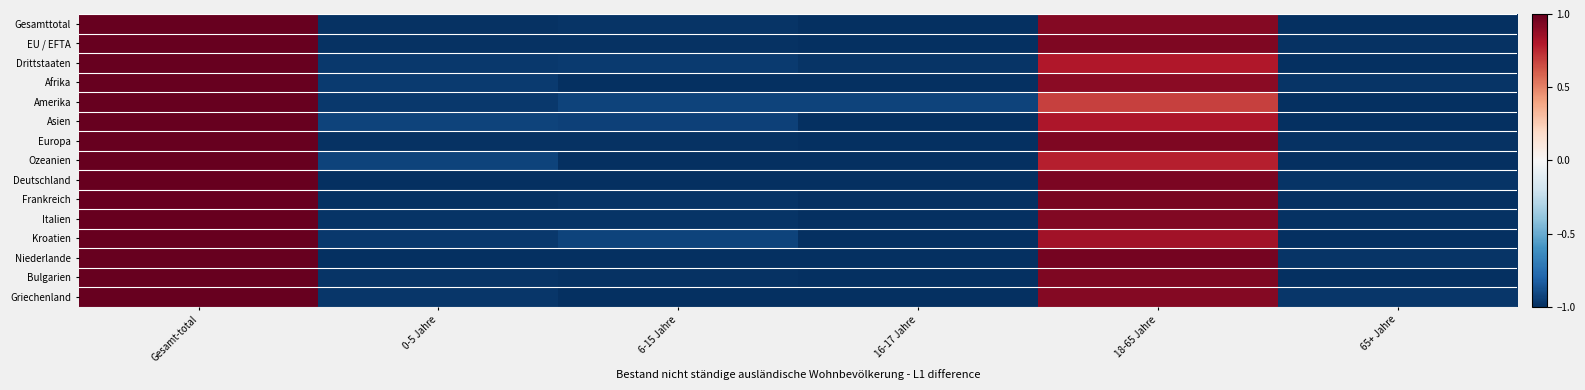

Reading left to right, transcribe all the data shown in this chart.

Gesamttotal: Gesamt-total=1.0	0-5 Jahre=-1.0	6-15 Jahre=-1.0	16-17 Jahre=-1.0	18-65 Jahre=0.9	65+ Jahre=-1.0
EU / EFTA: Gesamt-total=1.0	0-5 Jahre=-1.0	6-15 Jahre=-1.0	16-17 Jahre=-1.0	18-65 Jahre=0.9	65+ Jahre=-1.0
Drittstaaten: Gesamt-total=1.0	0-5 Jahre=-1.0	6-15 Jahre=-1.0	16-17 Jahre=-1.0	18-65 Jahre=0.8	65+ Jahre=-1.0
Afrika: Gesamt-total=1.0	0-5 Jahre=-1.0	6-15 Jahre=-1.0	16-17 Jahre=-1.0	18-65 Jahre=0.9	65+ Jahre=-1.0
Amerika: Gesamt-total=1.0	0-5 Jahre=-1.0	6-15 Jahre=-0.9	16-17 Jahre=-0.9	18-65 Jahre=0.7	65+ Jahre=-1.0
Asien: Gesamt-total=1.0	0-5 Jahre=-0.9	6-15 Jahre=-0.9	16-17 Jahre=-1.0	18-65 Jahre=0.8	65+ Jahre=-1.0
Europa: Gesamt-total=1.0	0-5 Jahre=-1.0	6-15 Jahre=-1.0	16-17 Jahre=-1.0	18-65 Jahre=0.9	65+ Jahre=-1.0
Ozeanien: Gesamt-total=1.0	0-5 Jahre=-0.9	6-15 Jahre=-1.0	16-17 Jahre=-1.0	18-65 Jahre=0.8	65+ Jahre=-1.0
Deutschland: Gesamt-total=1.0	0-5 Jahre=-1.0	6-15 Jahre=-1.0	16-17 Jahre=-1.0	18-65 Jahre=0.9	65+ Jahre=-1.0
Frankreich: Gesamt-total=1.0	0-5 Jahre=-1.0	6-15 Jahre=-1.0	16-17 Jahre=-1.0	18-65 Jahre=0.9	65+ Jahre=-1.0
Italien: Gesamt-total=1.0	0-5 Jahre=-1.0	6-15 Jahre=-1.0	16-17 Jahre=-1.0	18-65 Jahre=0.9	65+ Jahre=-1.0
Kroatien: Gesamt-total=1.0	0-5 Jahre=-1.0	6-15 Jahre=-0.9	16-17 Jahre=-1.0	18-65 Jahre=0.8	65+ Jahre=-1.0
Niederlande: Gesamt-total=1.0	0-5 Jahre=-1.0	6-15 Jahre=-1.0	16-17 Jahre=-1.0	18-65 Jahre=1.0	65+ Jahre=-1.0
Bulgarien: Gesamt-total=1.0	0-5 Jahre=-1.0	6-15 Jahre=-1.0	16-17 Jahre=-1.0	18-65 Jahre=0.9	65+ Jahre=-1.0
Griechenland: Gesamt-total=1.0	0-5 Jahre=-1.0	6-15 Jahre=-1.0	16-17 Jahre=-1.0	18-65 Jahre=0.9	65+ Jahre=-1.0